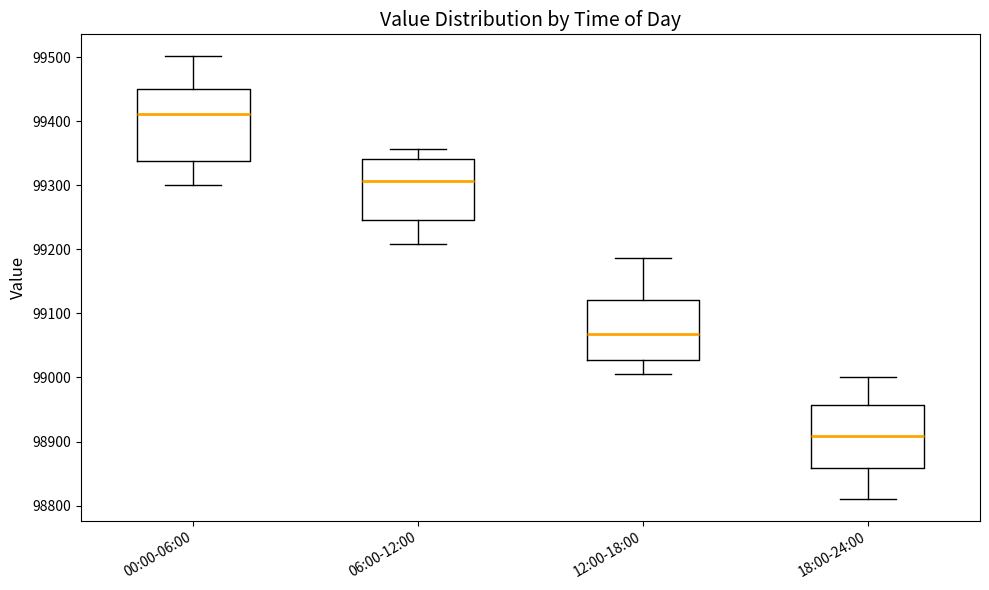

Comparing the boxes themselves (not the whiskers), which one is the tallest?

00:00-06:00